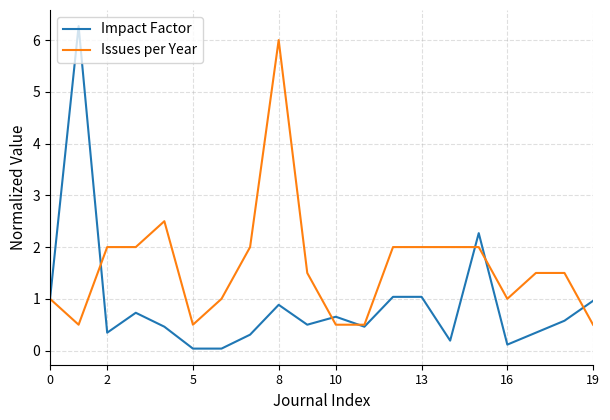

What is the greatest value displayed?

6.3